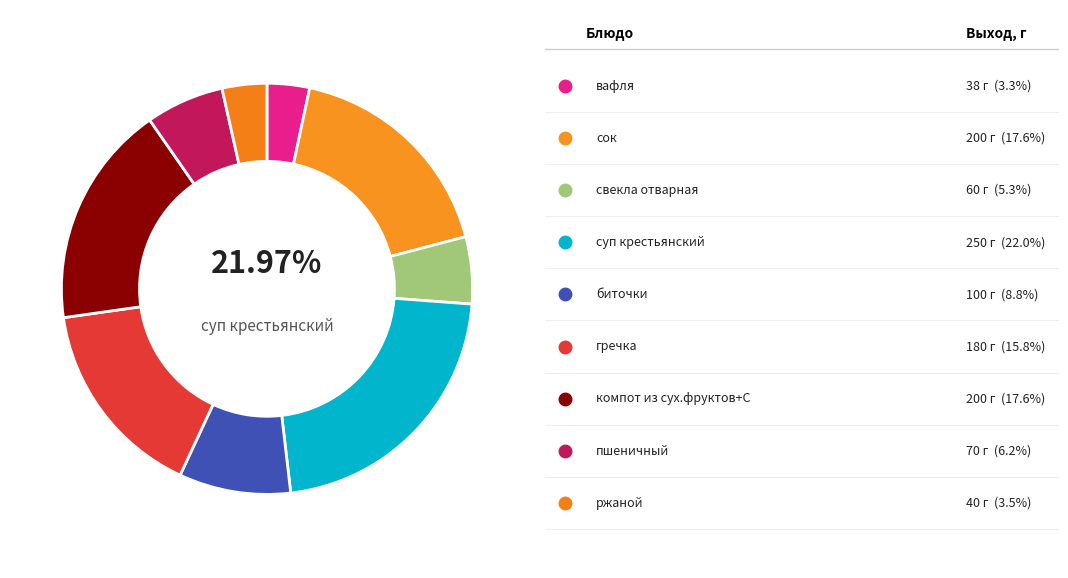

To the nearest percent, what percentage of the pie is свекла отварная?

5%